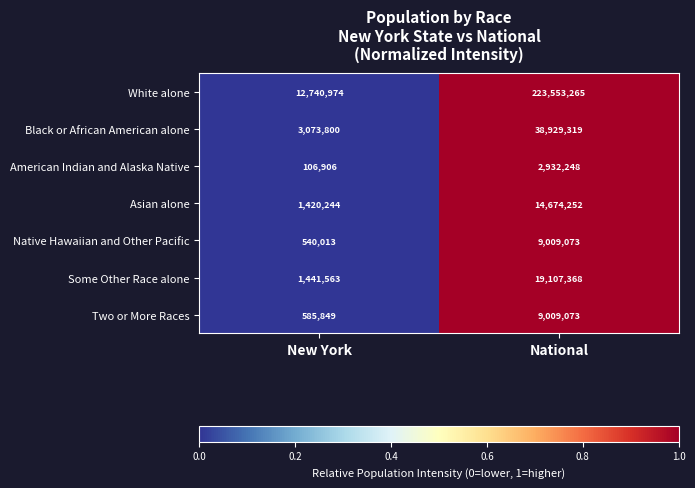

What is the sum of all Some Other Race alone values?

20548931